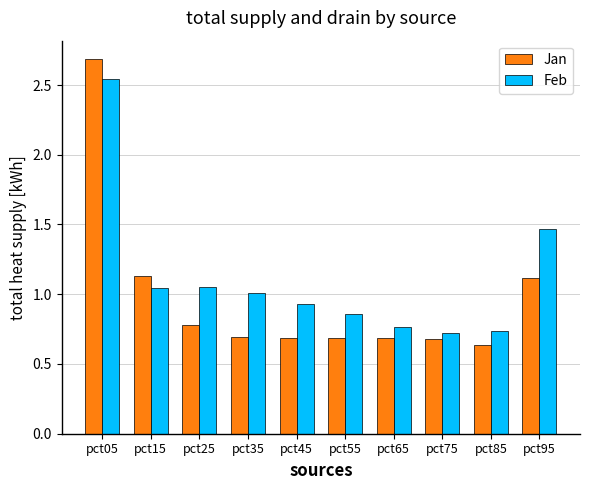

What is the difference between the maximum and minimum values in the Jan series?

2.0